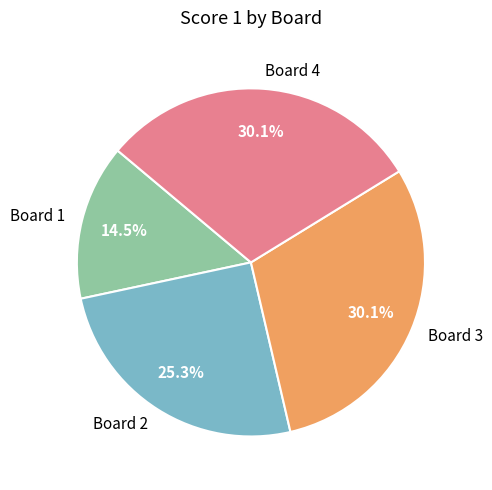

What percentage is the Board 2 slice, to the nearest percent?

25%